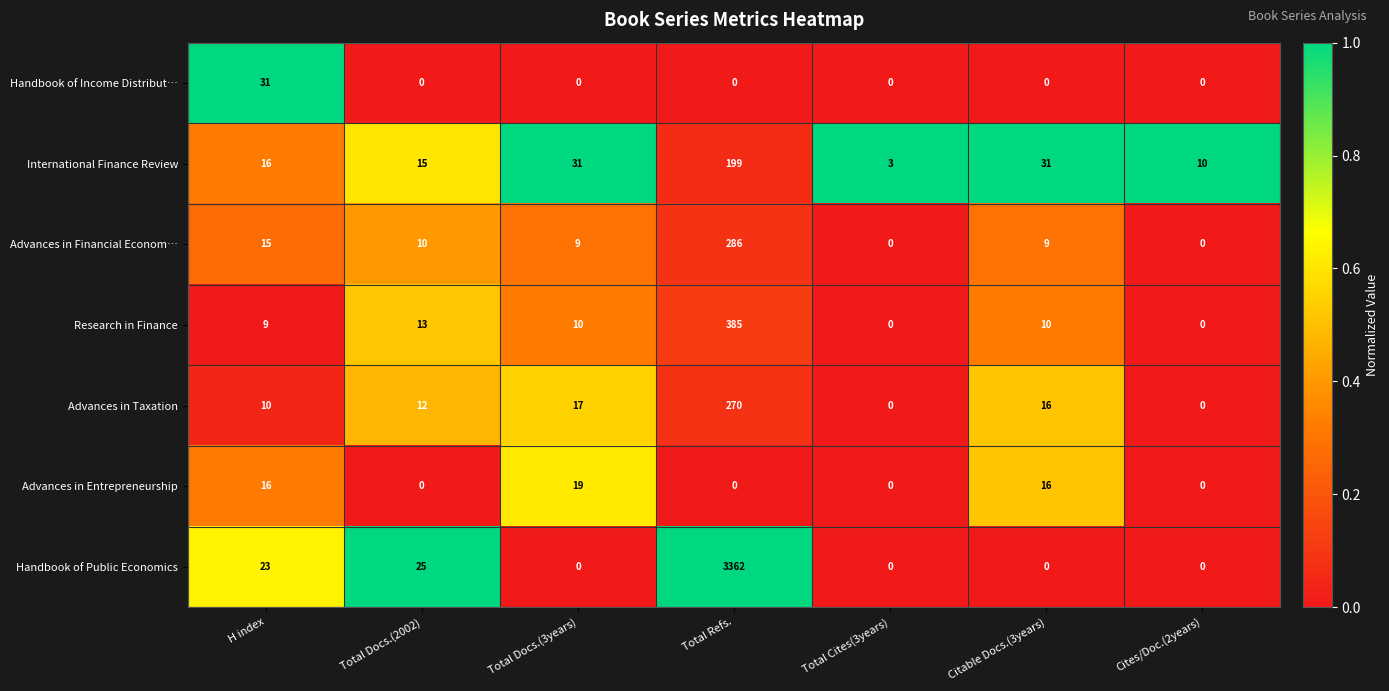

Is the value of Handbook of Income Distribut… at H index greater than the value of Research in Finance at Total Docs.(2002)?

Yes